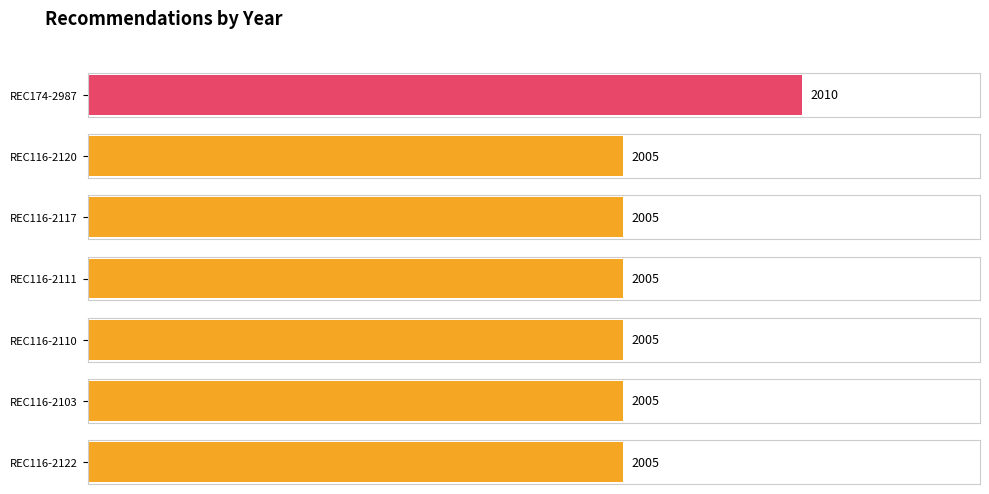

List the labels in order of value, largest first.

REC174-2987, REC116-2120, REC116-2117, REC116-2111, REC116-2110, REC116-2103, REC116-2122